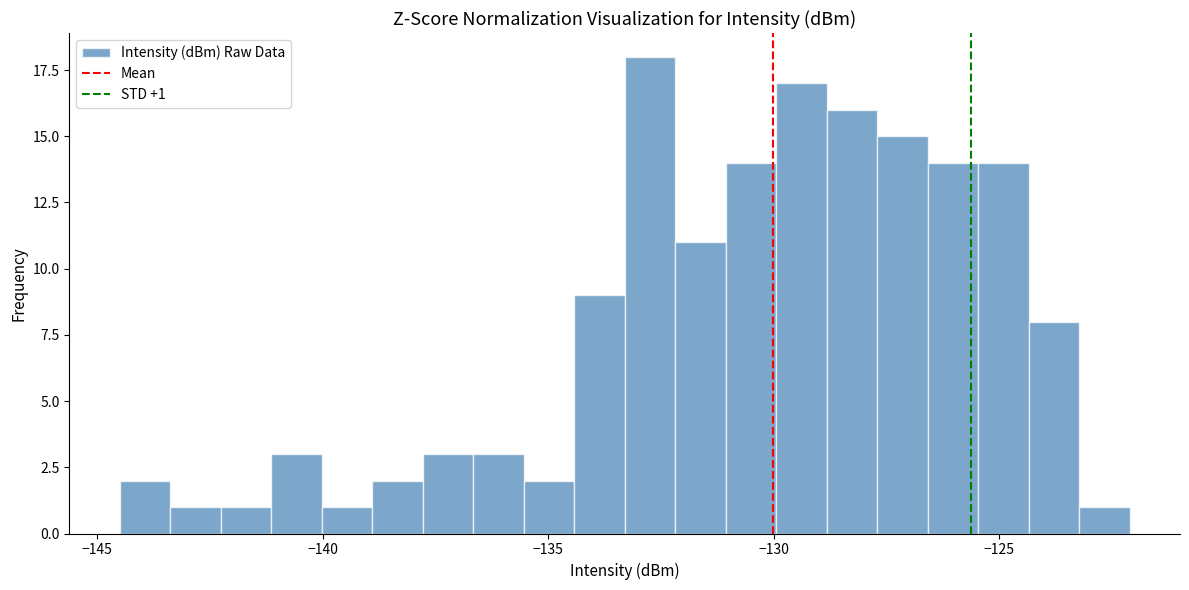

Around what value on the x-axis is the tallest bar? Give the approximate position of its centre, as read against the axis.

-132.5